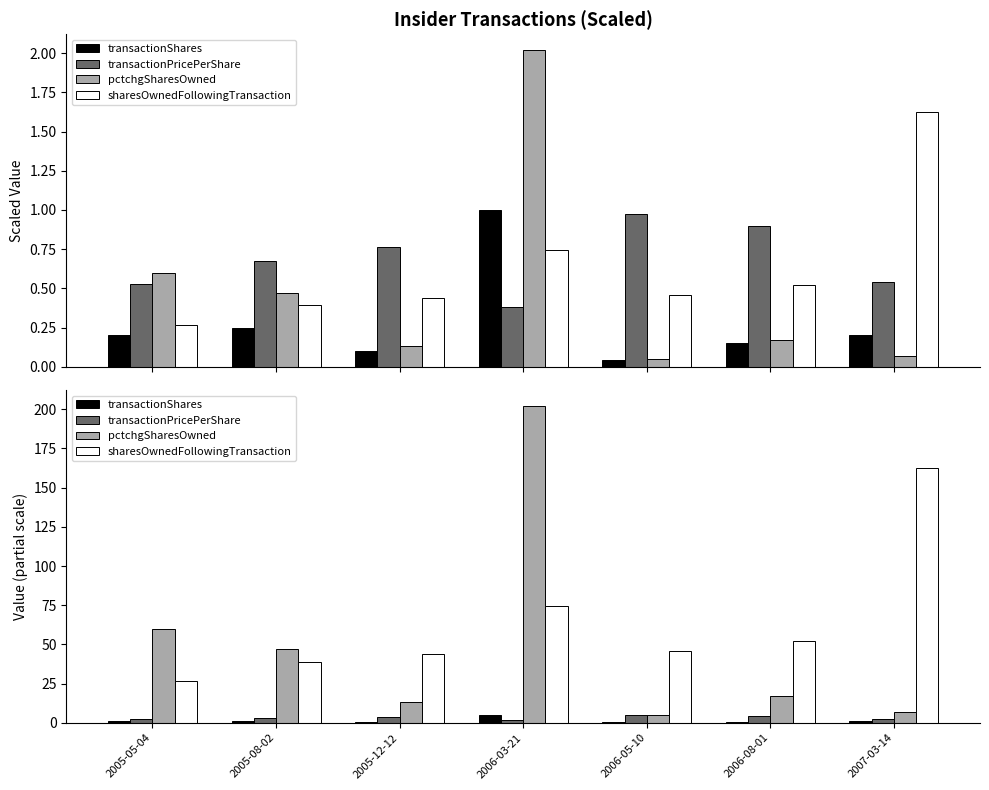

What are all the series names shown in the legend?

transactionShares, transactionPricePerShare, pctchgSharesOwned, sharesOwnedFollowingTransaction